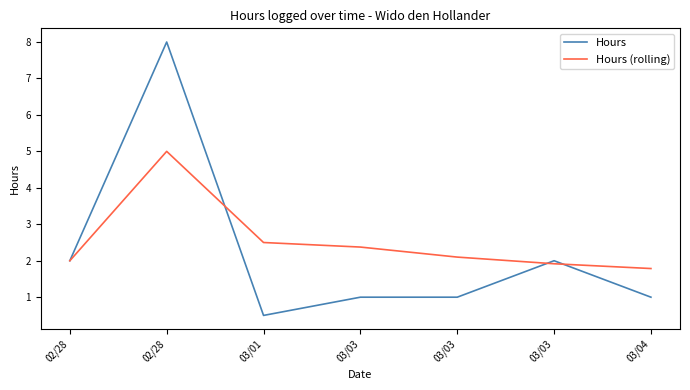

Is this an area chart (filled region under the line)?

No